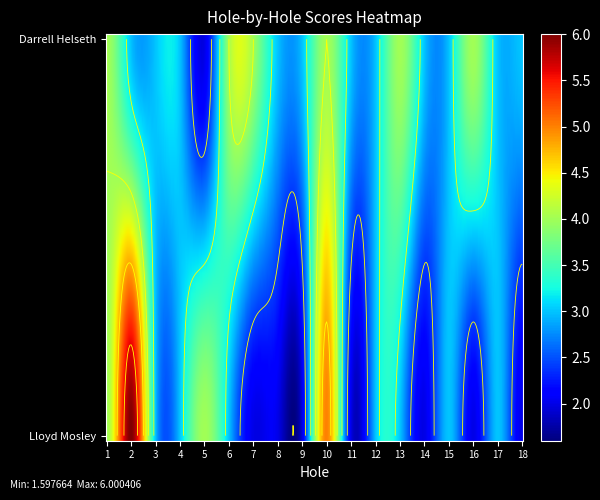

Reading left to right, what are all the values shown in this chart?

Darrell Helseth: 4	3	3	3	2	4	4	3	3	4	3	3	4	3	3	4	3	3
Lloyd Mosley: 4	6	3	3	4	3	2	2	2	5	2	3	3	2	3	2	3	2